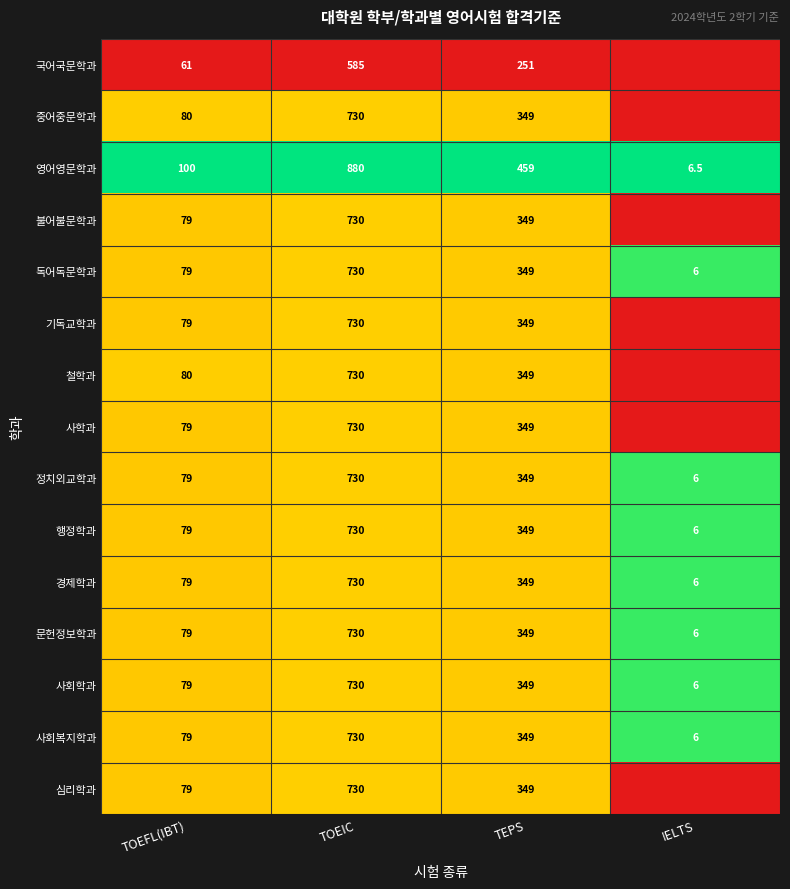

At how many categories does at least one series exceed 0?

4